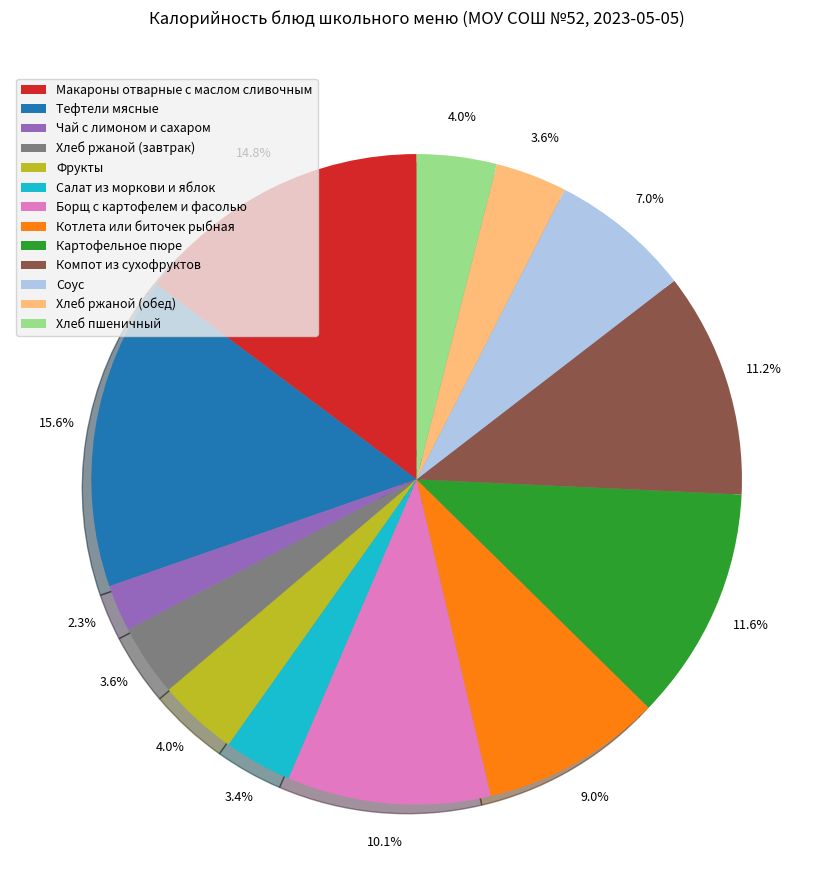

Count the number of slices in the pie.

13